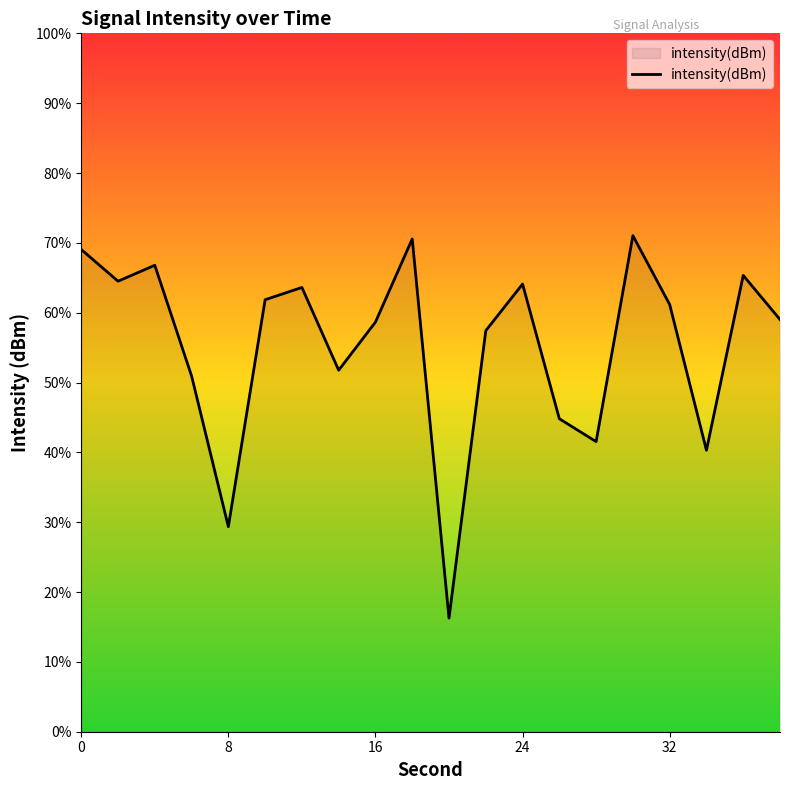

Does the chart display data point markers on the line(s)?

No